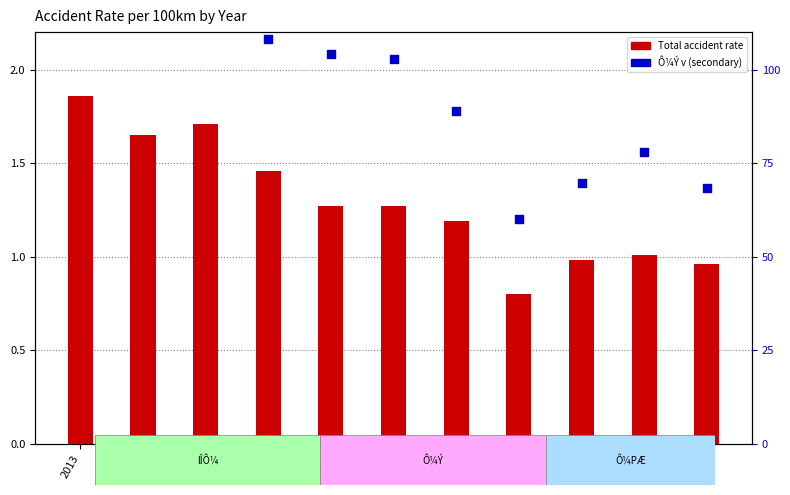

Which series contains the highest Y value?

Ô¼Ý v (scaled)